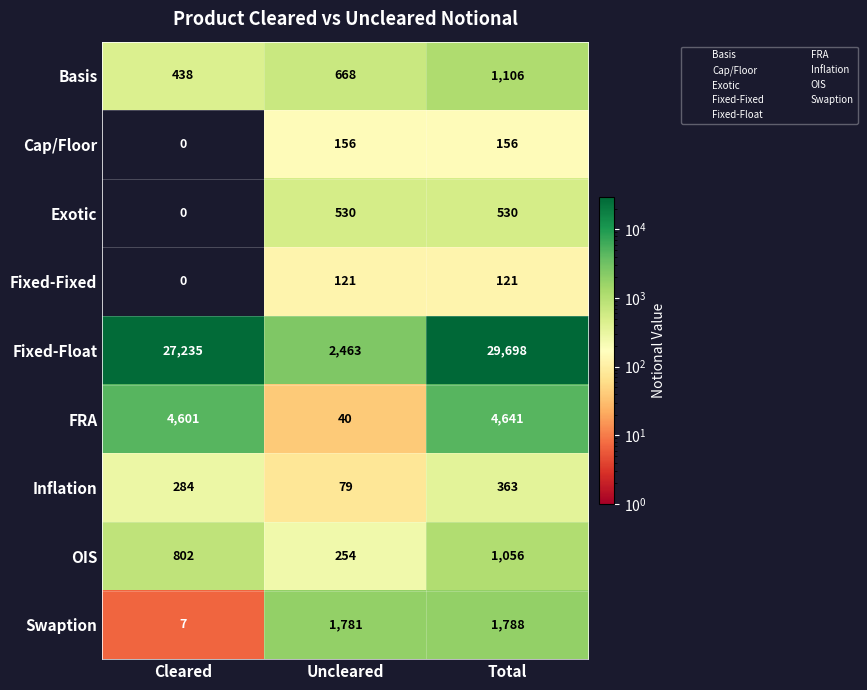

What is the greatest value displayed?

29698